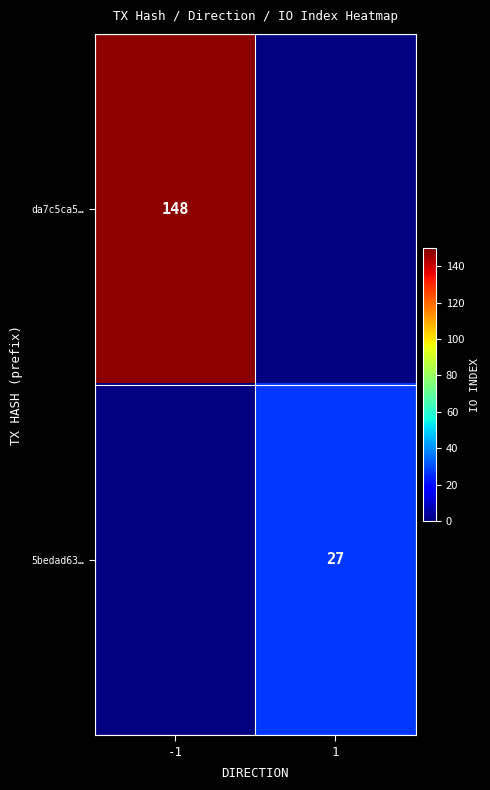

The 5bedad63… series shows 27 at 1. True or false?

True